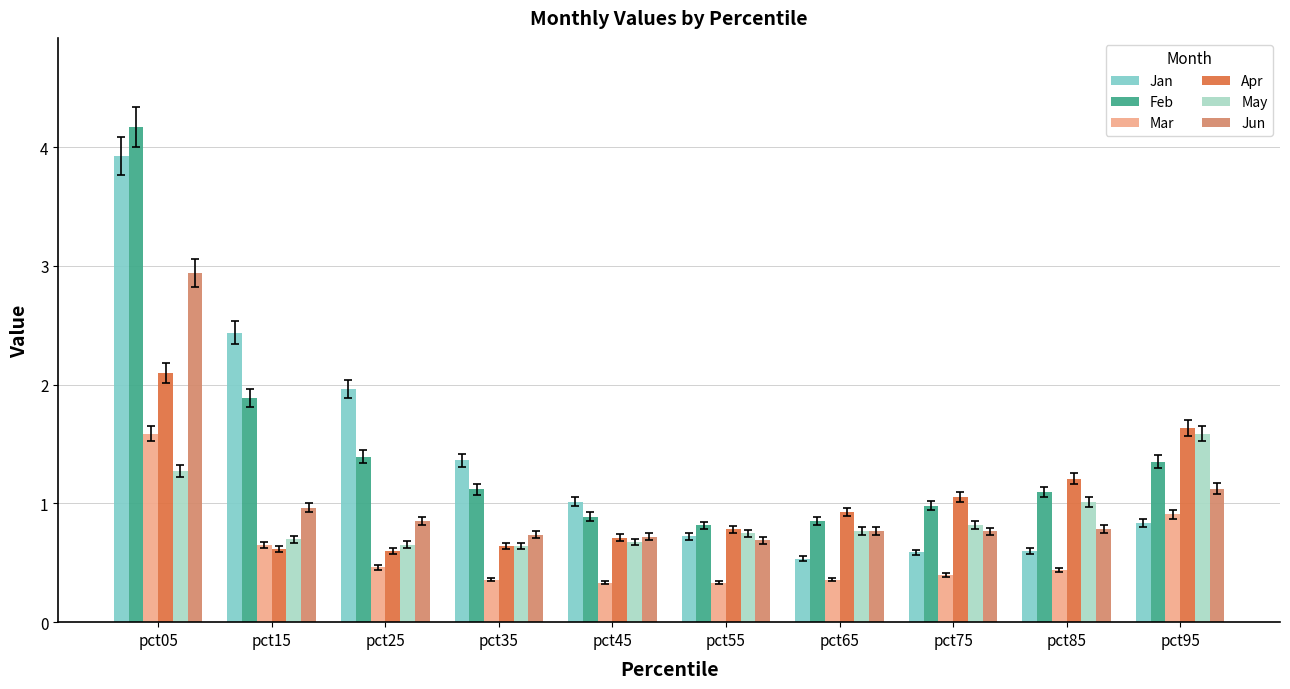

What is the difference between the maximum and minimum values in the Apr series?

1.5